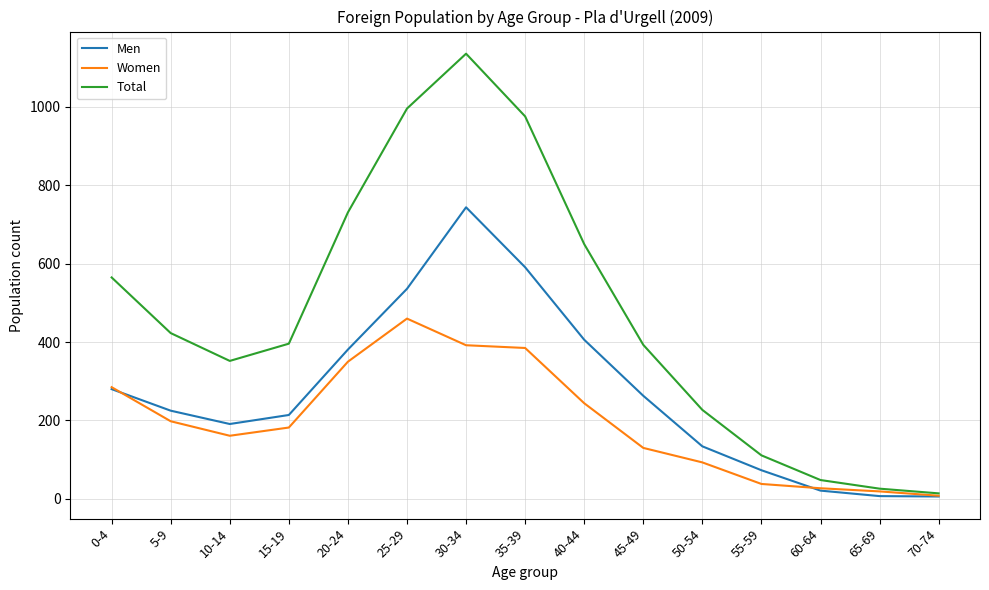

How many interior local valleys does the Total series have?

1